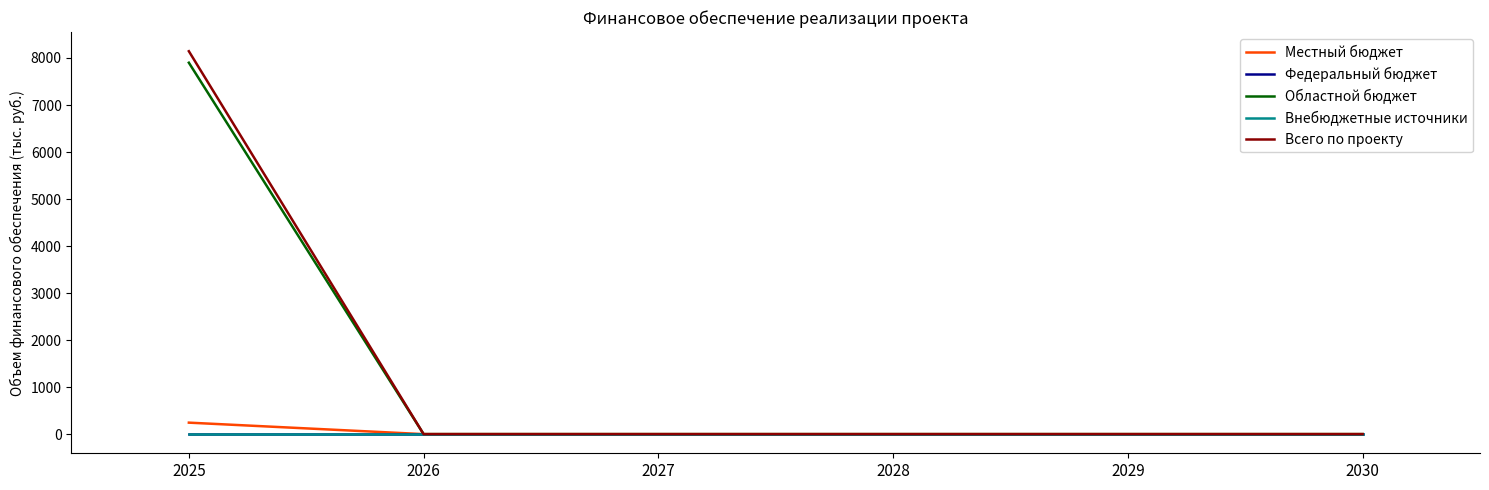

What is the sum of all Всего по проекту values?

8144.3